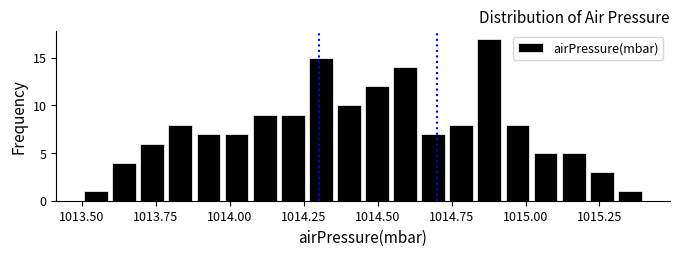

Read against the x-axis, roughly where is the centre of the tallest bar?

1014.90